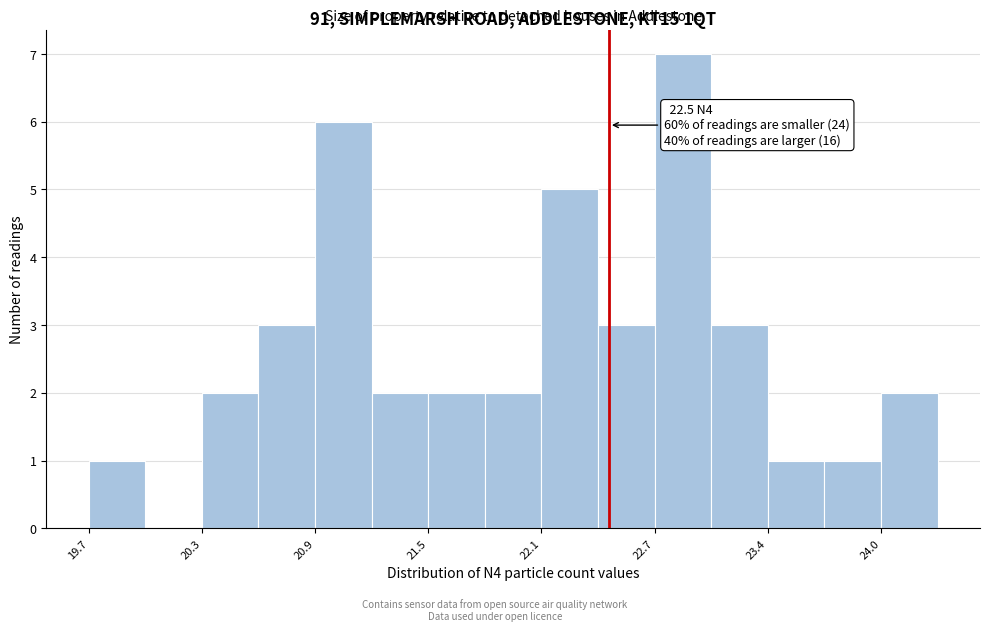

Around what value on the x-axis is the tallest bar? Give the approximate position of its centre, as read against the axis.

22.9